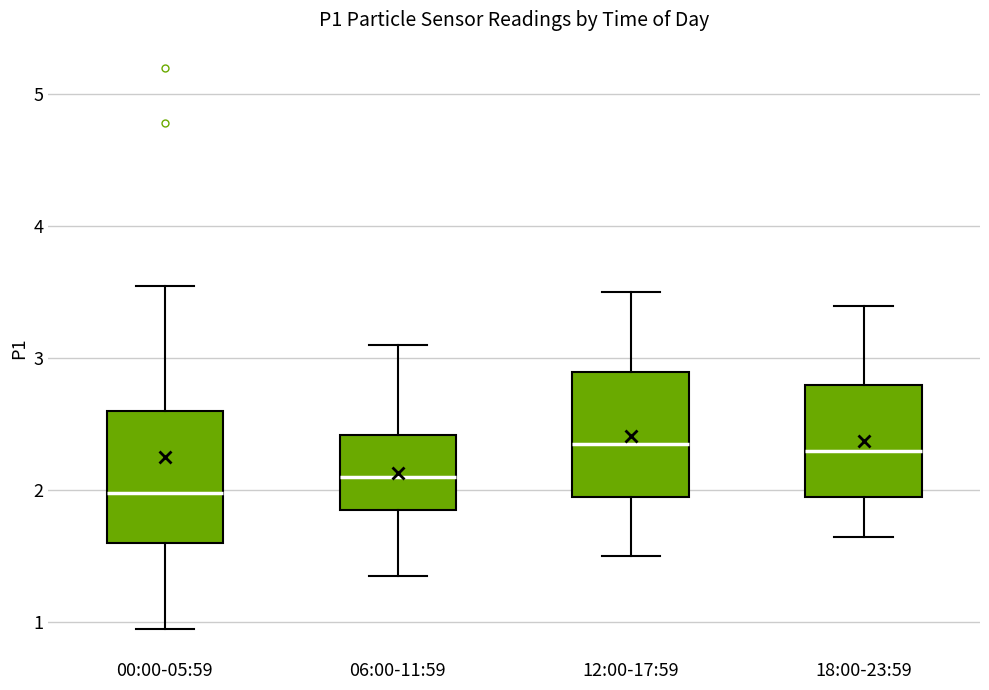

Where does the median line of the box for 00:00-05:59 sit on the y-axis? The values are not printed on the chart, so give them approximately, as read against the axis.

2.0